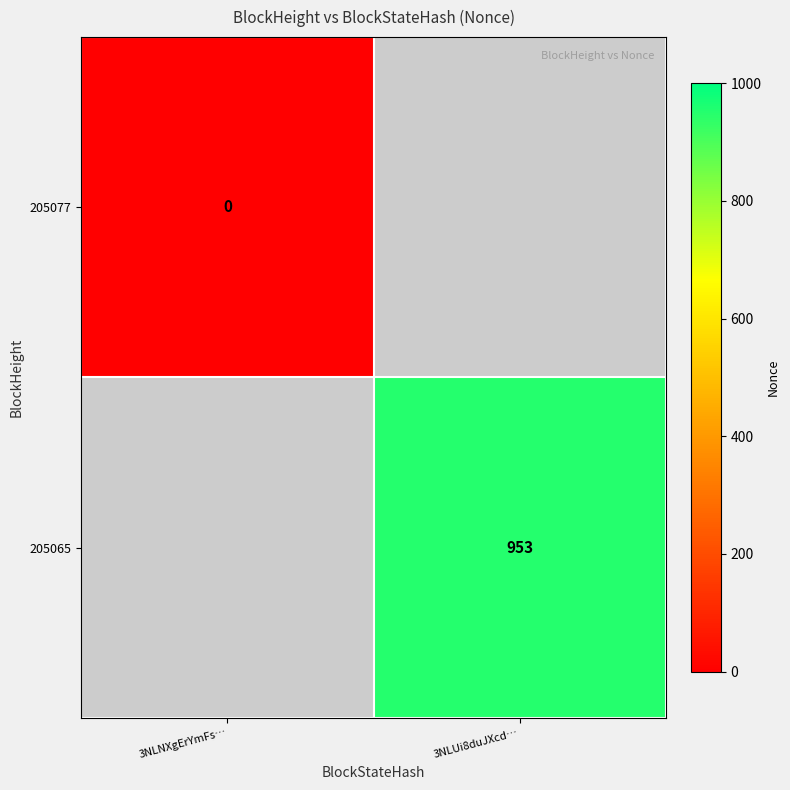

Between 3NLNXgErYmFs… and 3NLUi8duJXcd…, which is larger?

3NLUi8duJXcd…